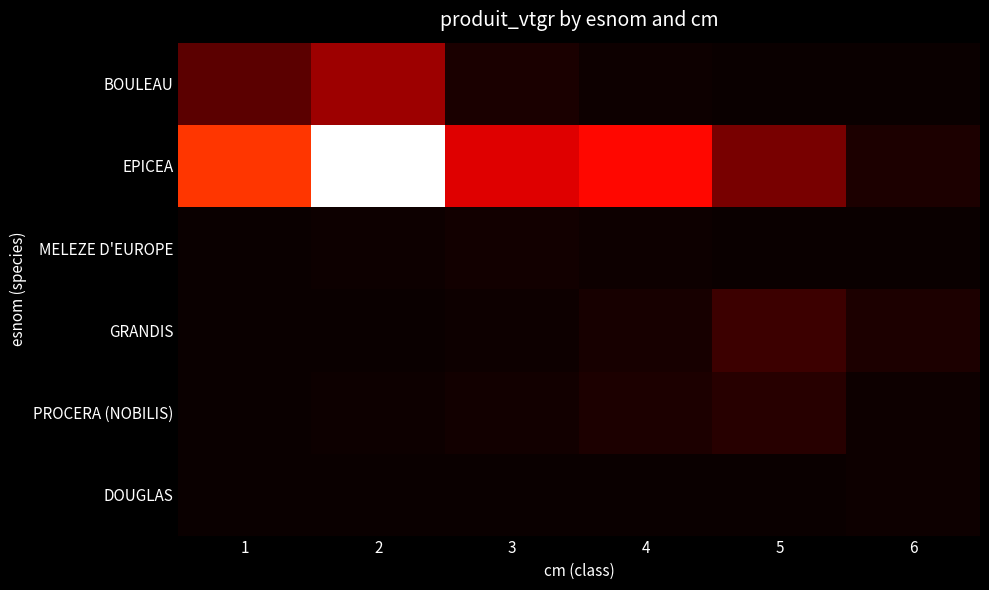

Reading left to right, list all the values displayed in this chart.

BOULEAU: 1=27.6	2=49.0	3=5.5	4=1.3	5=0.0	6=0.0
EPICEA: 1=99.3	2=222.1	3=71.0	4=84.0	5=36.7	6=6.4
MELEZE D'EUROPE: 1=0.1	2=1.5	3=3.1	4=1.2	5=0.0	6=0.0
GRANDIS: 1=0.0	2=0.6	3=1.0	4=4.7	5=16.9	6=6.2
PROCERA (NOBILIS): 1=0.0	2=1.0	3=2.9	4=6.7	5=9.9	6=1.5
DOUGLAS: 1=0.0	2=0.0	3=0.0	4=0.6	5=0.8	6=1.5